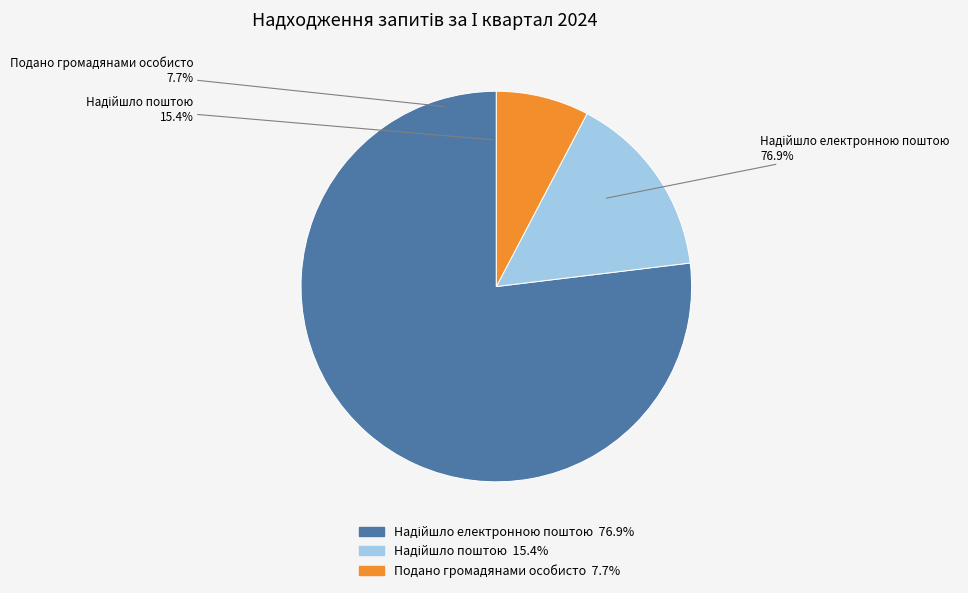

Which category accounts for the majority?

Надійшло електронною поштою